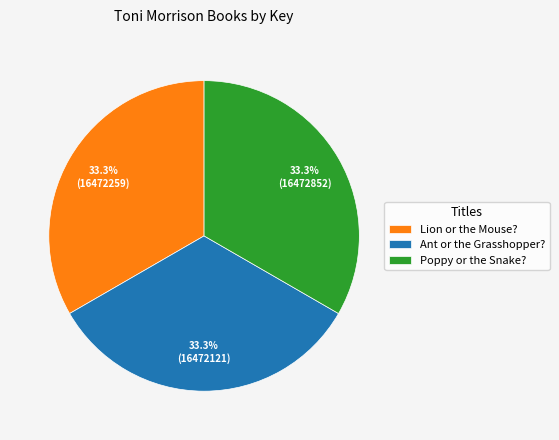

To the nearest percent, what portion does Poppy or the Snake? represent?

33%